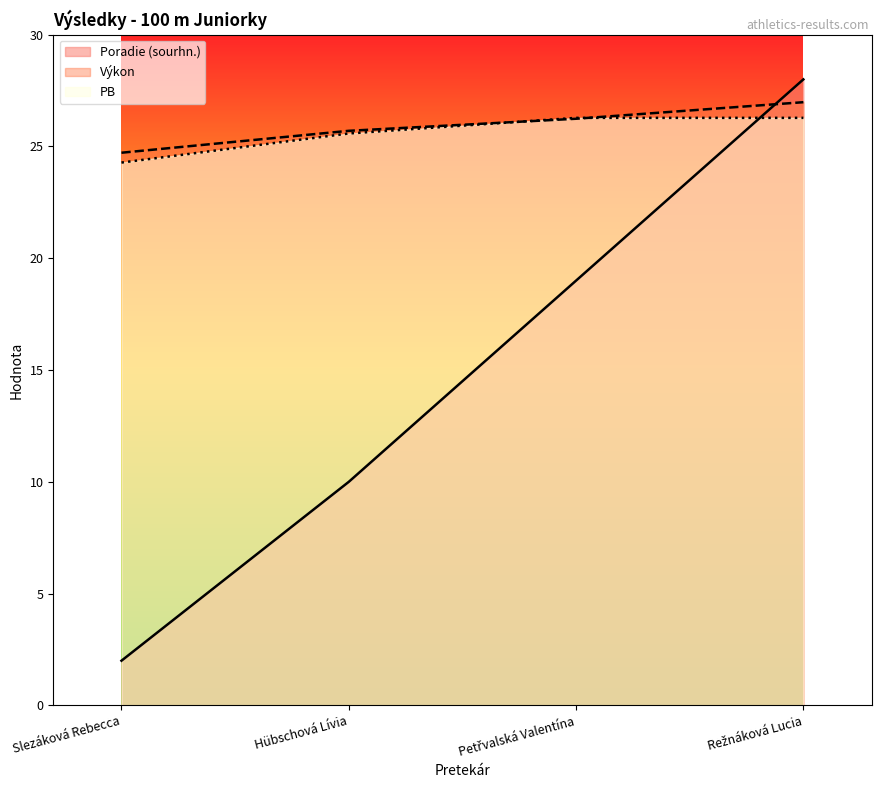

How many times do PB and Výkon cross each other?

2